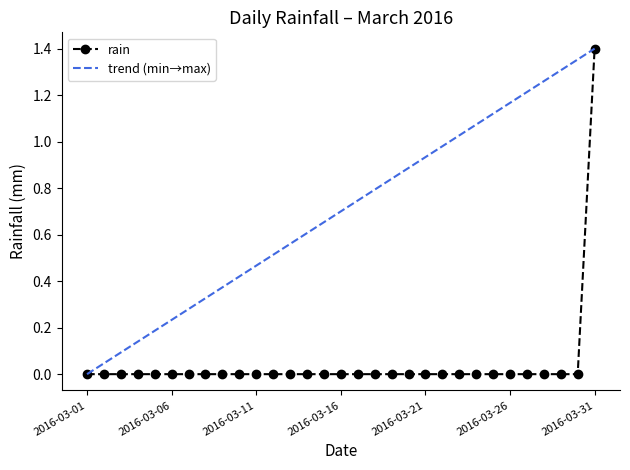

List the labels in order of value, largest first.

2016-03-31, 2016-03-01, 2016-03-02, 2016-03-03, 2016-03-04, 2016-03-05, 2016-03-06, 2016-03-07, 2016-03-08, 2016-03-09, 2016-03-10, 2016-03-11, 2016-03-12, 2016-03-13, 2016-03-14, 2016-03-15, 2016-03-16, 2016-03-17, 2016-03-18, 2016-03-19, 2016-03-20, 2016-03-21, 2016-03-22, 2016-03-23, 2016-03-24, 2016-03-25, 2016-03-26, 2016-03-27, 2016-03-28, 2016-03-29, 2016-03-30